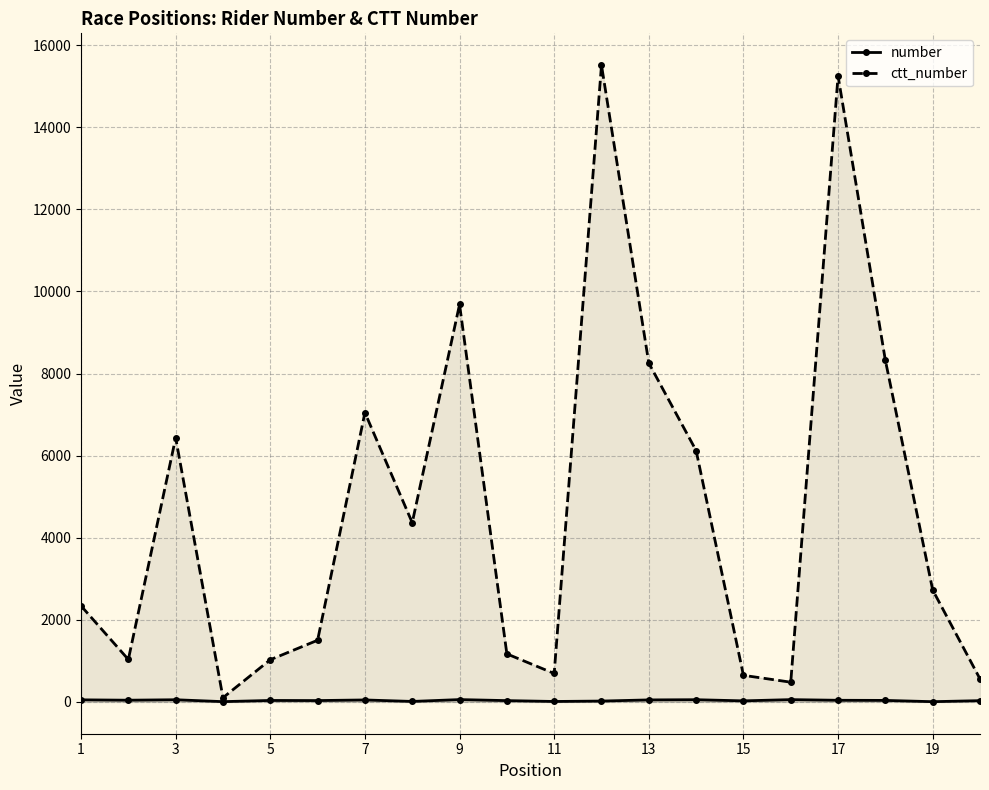

Where is the first local maximum for ctt_number?

3